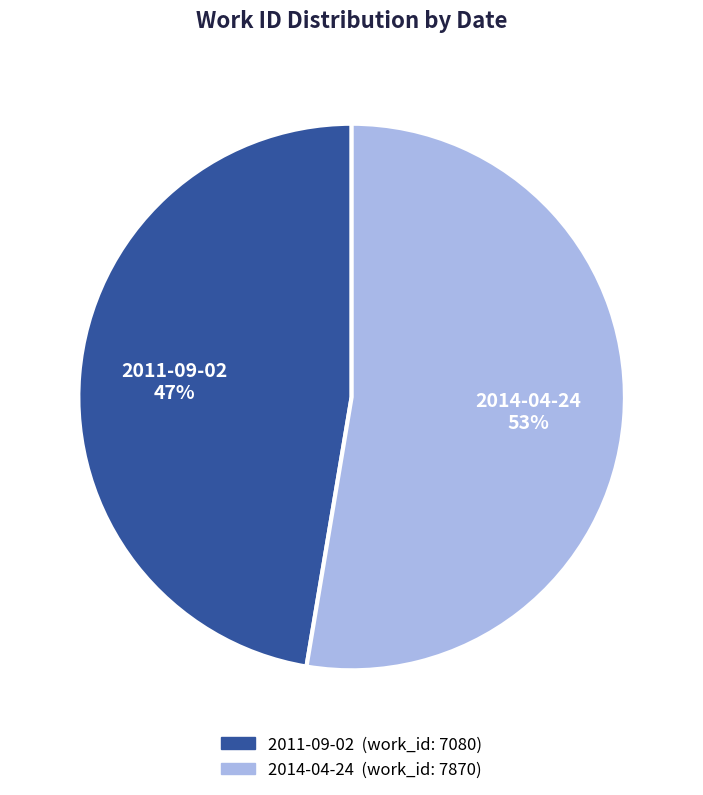

To the nearest percent, what is the average slice percentage?

50%